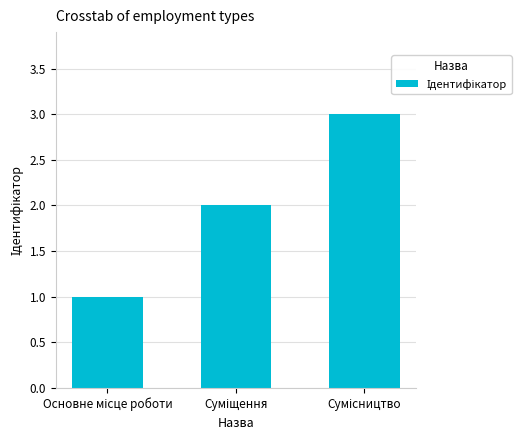

What is the greatest value displayed?

3